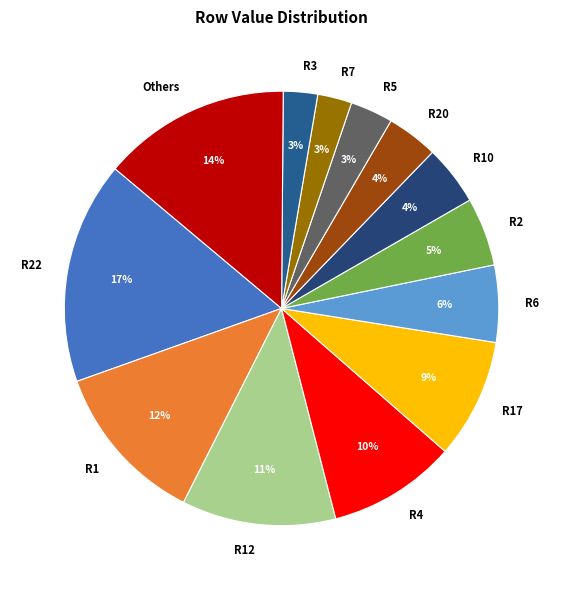

True or false: R17 accounts for 9% of the total.

True